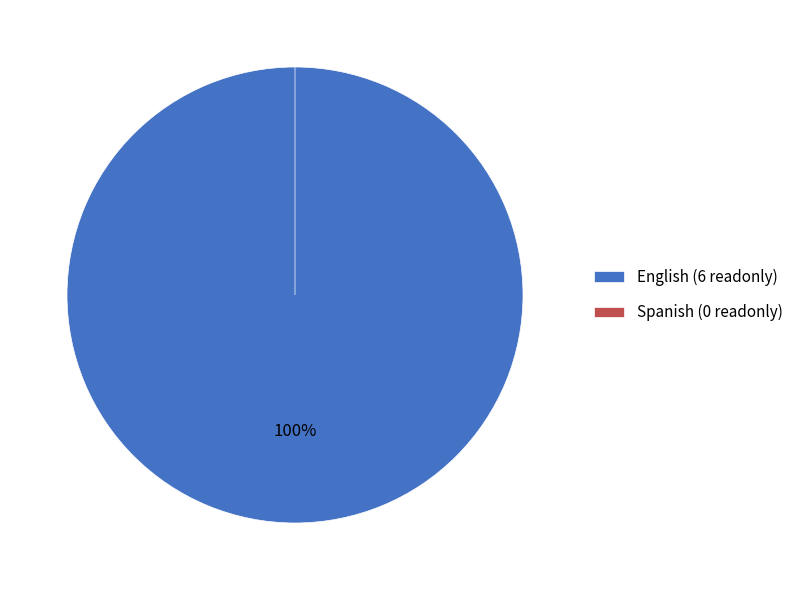

What percentage is NOT represented by Spanish?

100.0%